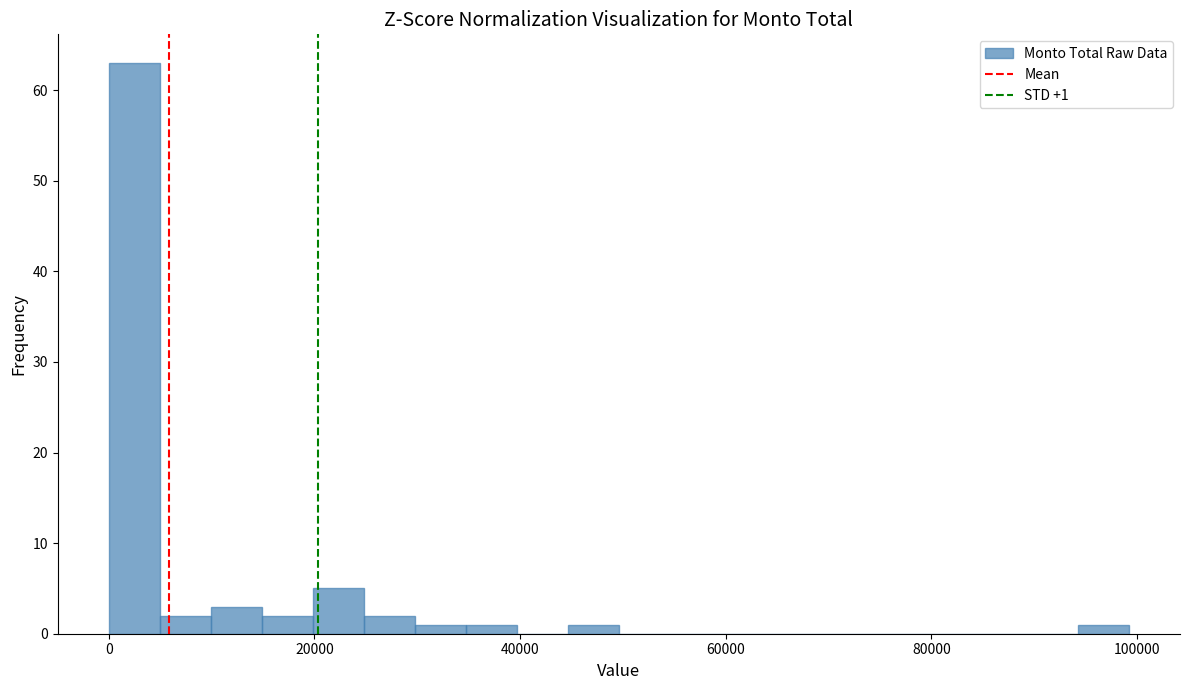

Read against the x-axis, roughly where is the centre of the tallest bar?

2000